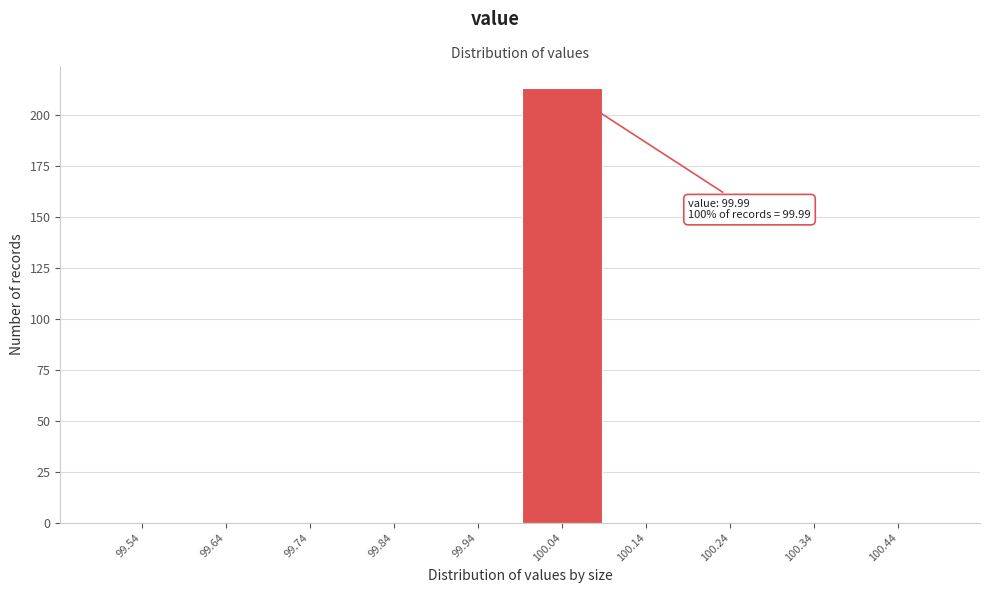

Over which range of the x-axis is the bar tallest?

99.99 to 100.09